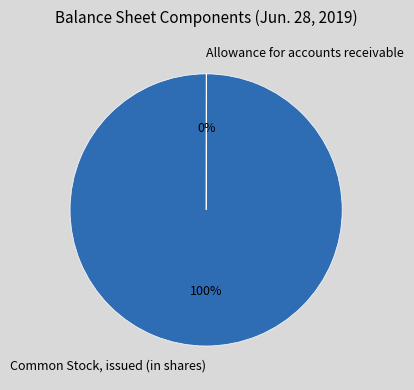

Is there any slice that represents more than half of the pie?

Yes